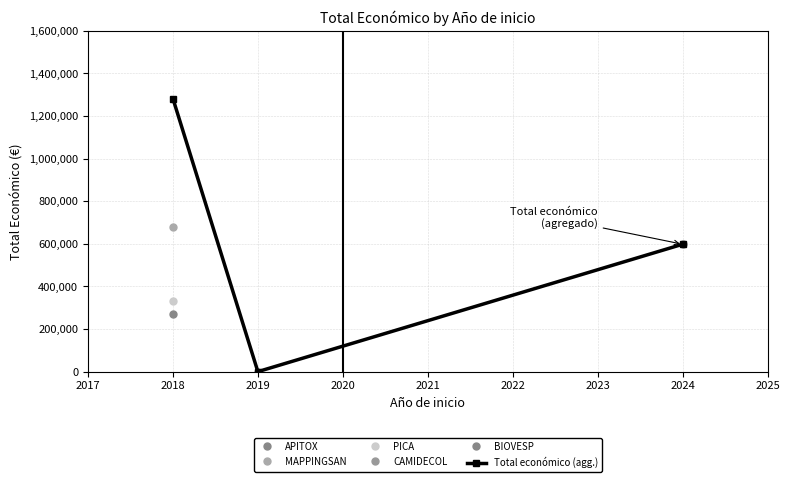

The value of Total económico (agg.) at 2019 is 0. True or false?

True